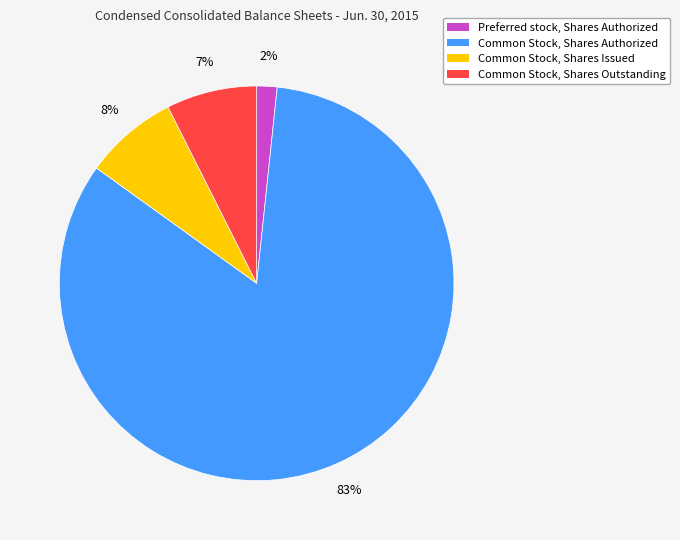

Which slice represents more than half of the pie?

Common Stock, Shares Authorized